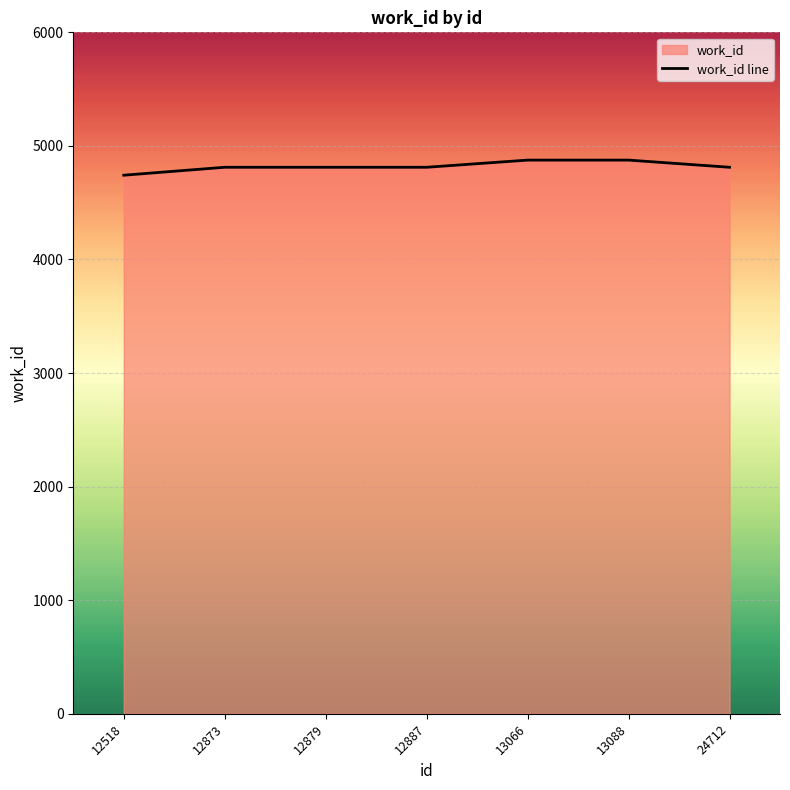

True or false: there are more than 0 points higher than both neighbors.

False